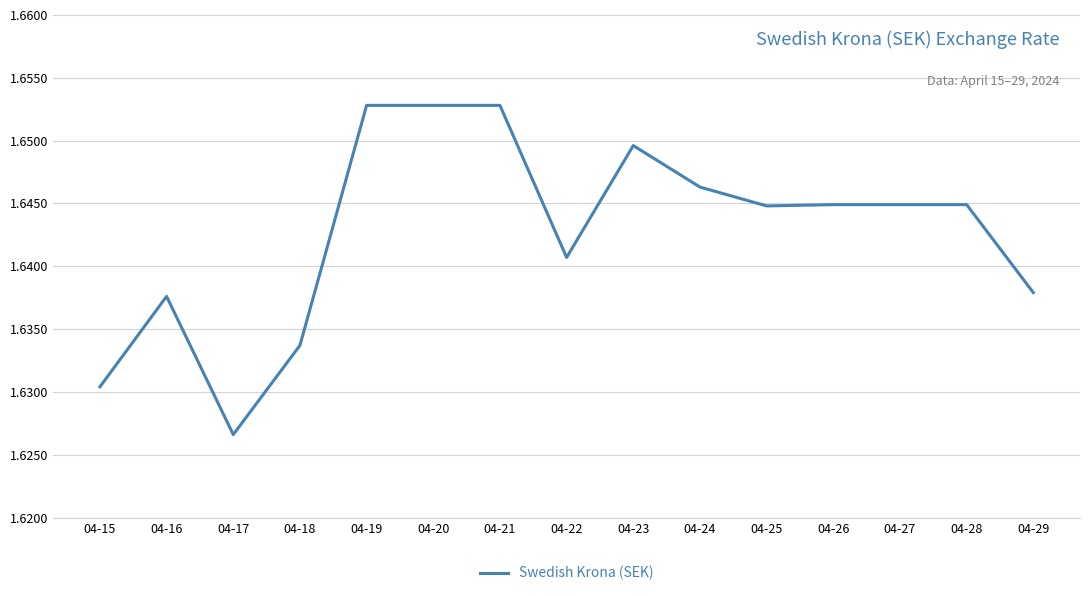

Approximately how many times larger is the value at 04-19 compared to 04-29?

1.0